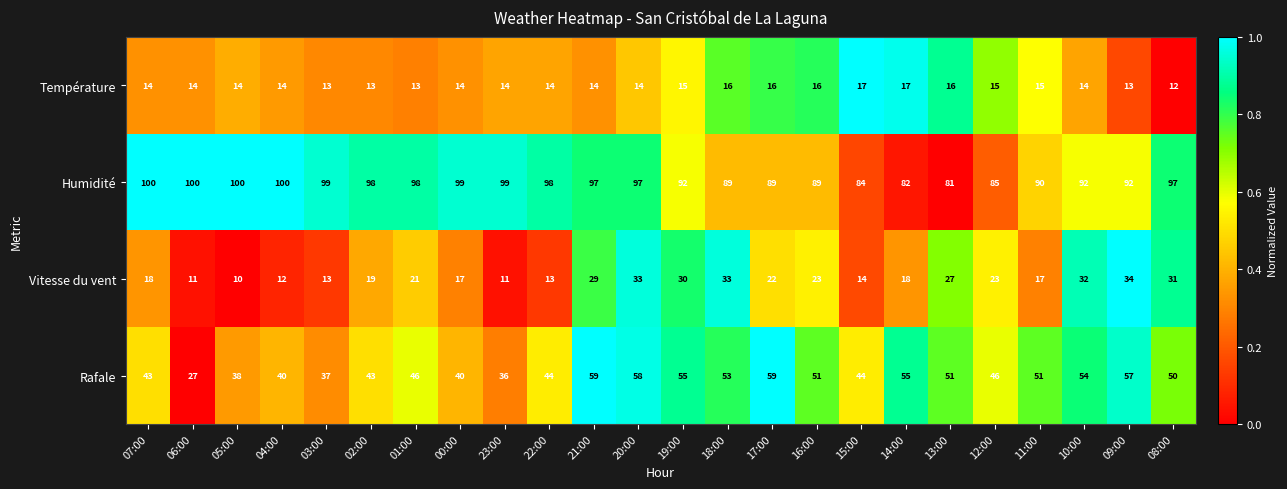

What is the maximum value for Humidité?

100